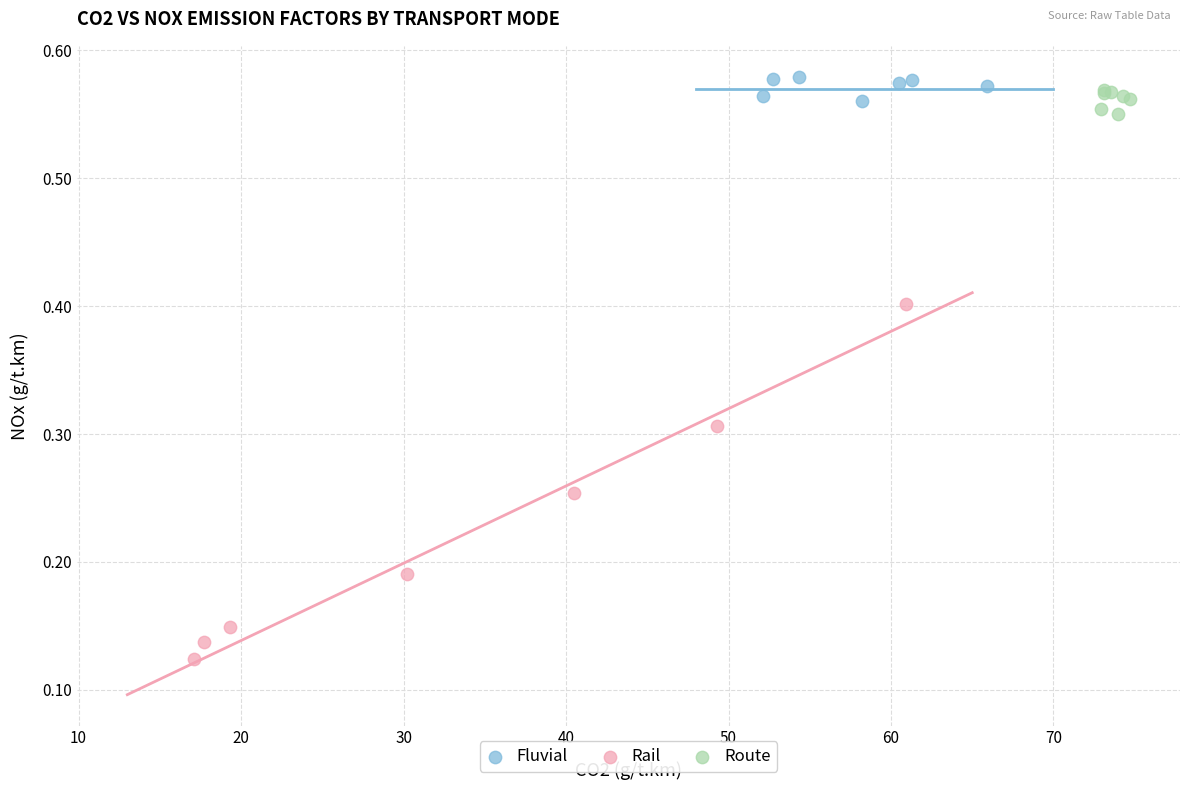

Which series contains the lowest Y value?

Rail